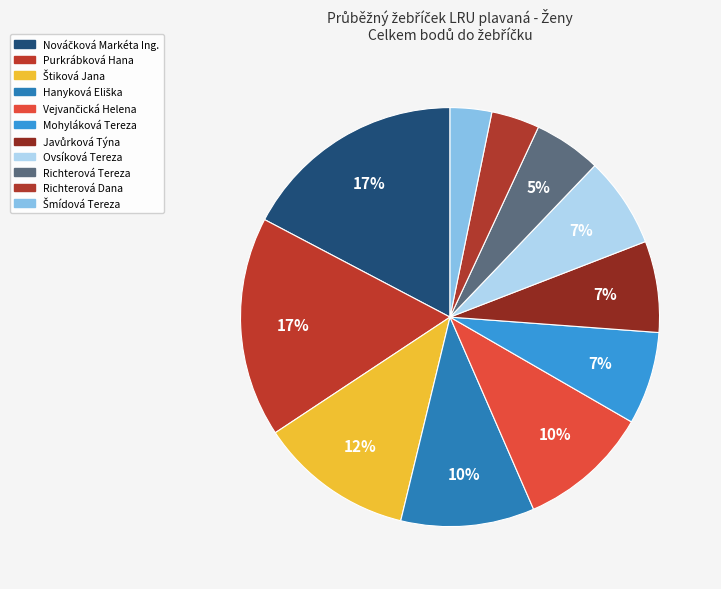

What is the smallest slice in the pie chart?

Šmídová Tereza